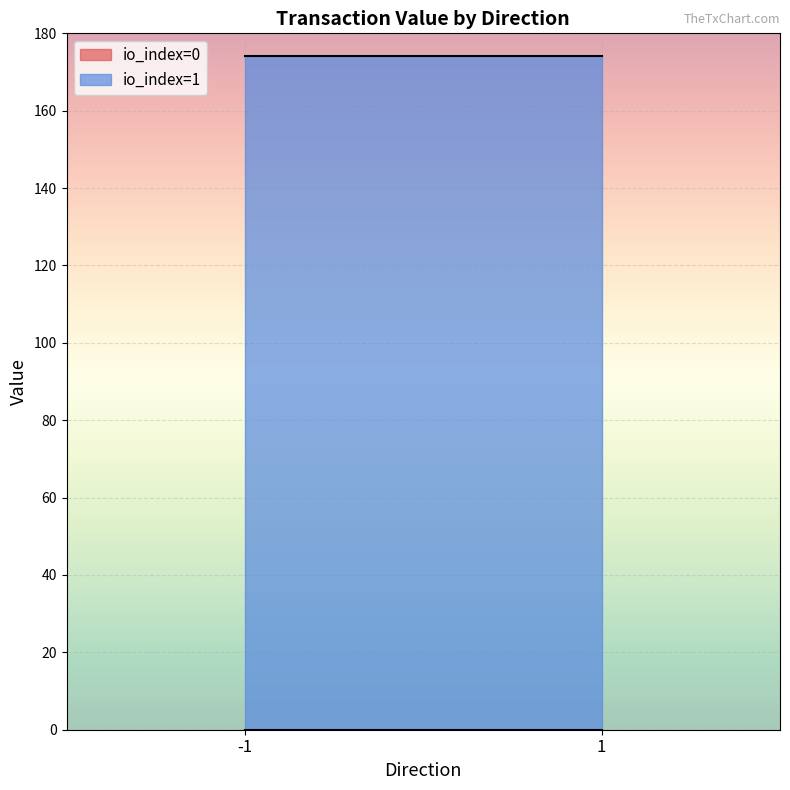

The io_index series shows 0.5 at -1. True or false?

False